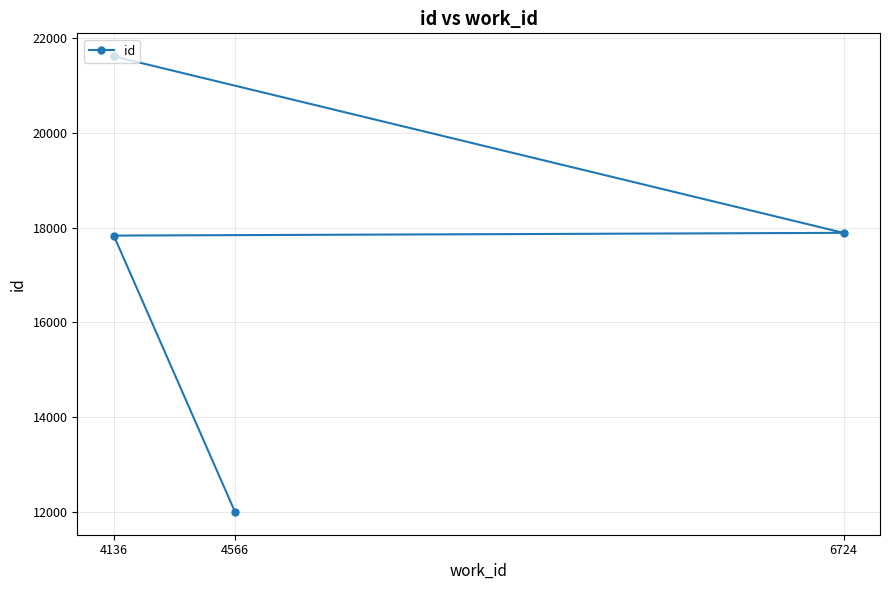

What is the greatest value displayed?

21614